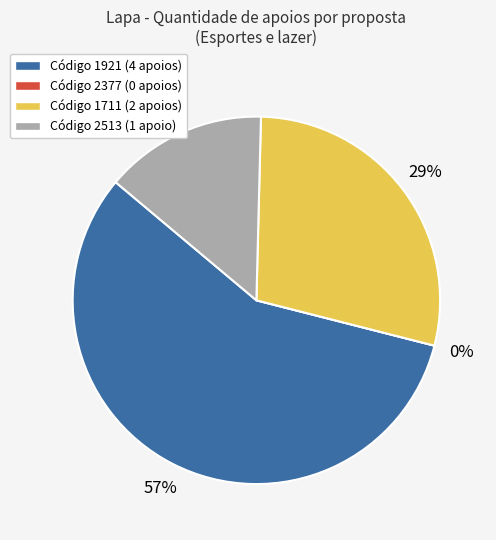

What is the ratio of the value at 1921 to the value at 2513?

4.0